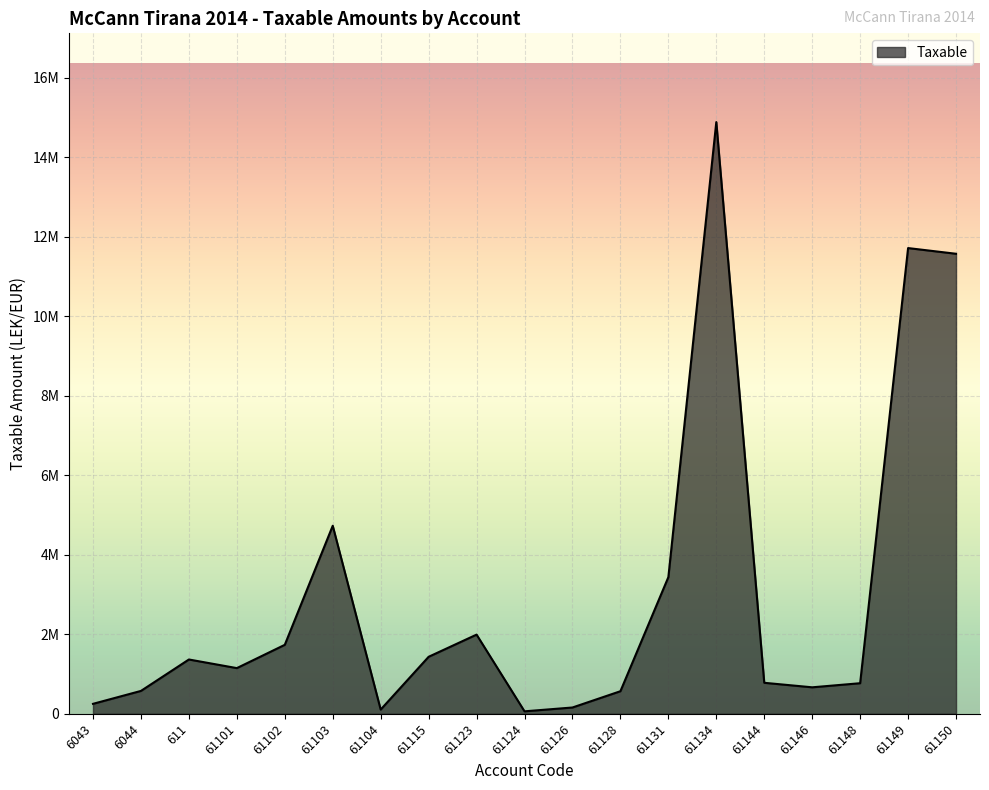

What is the label of the 13th point from the right?

61104